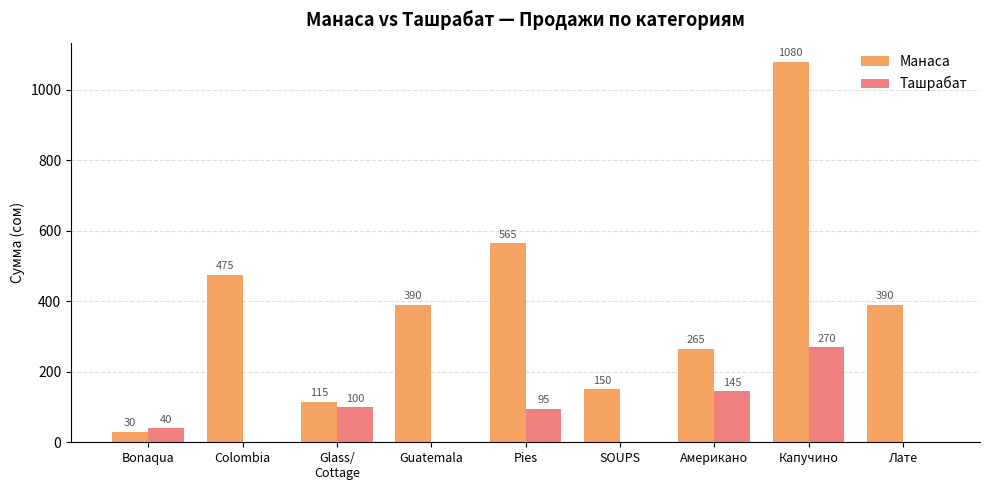

What is the sum of the Манаса values at Лате and Pies?

955